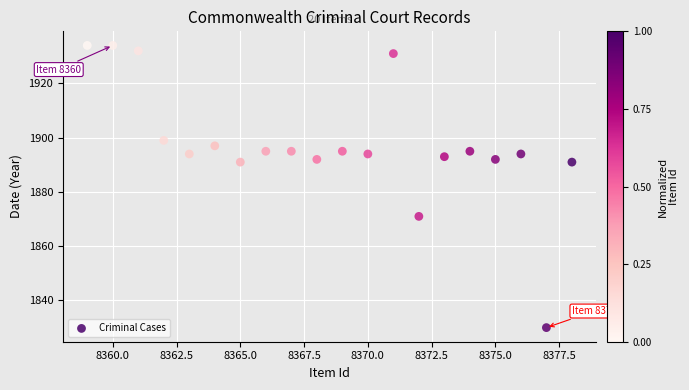

What is the range of Y values (max minus min)?

104